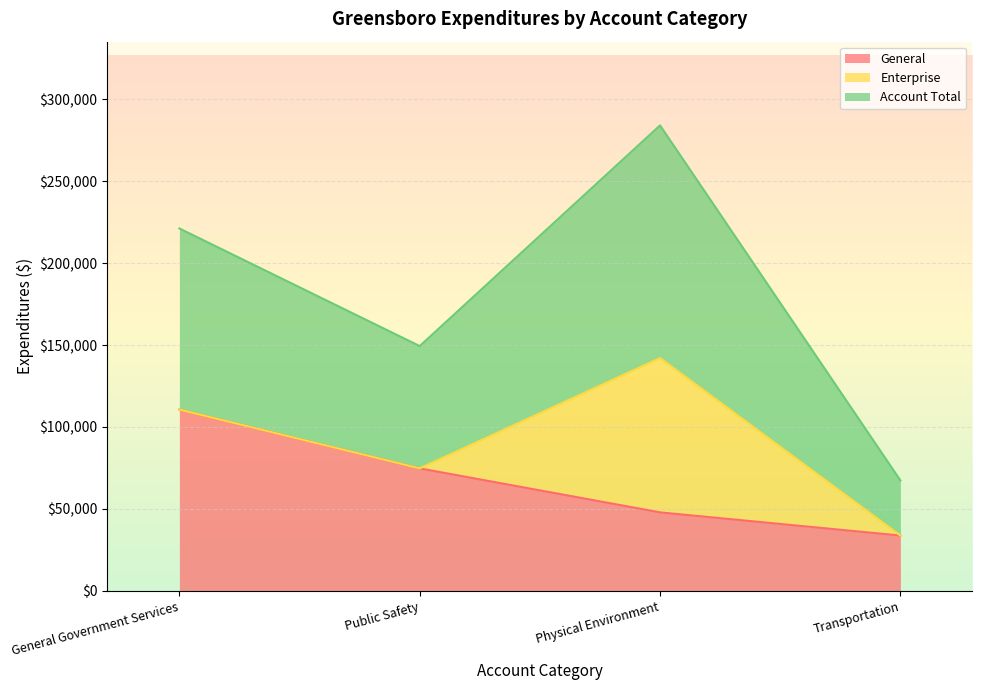

How many data points in General are above 74681?

1